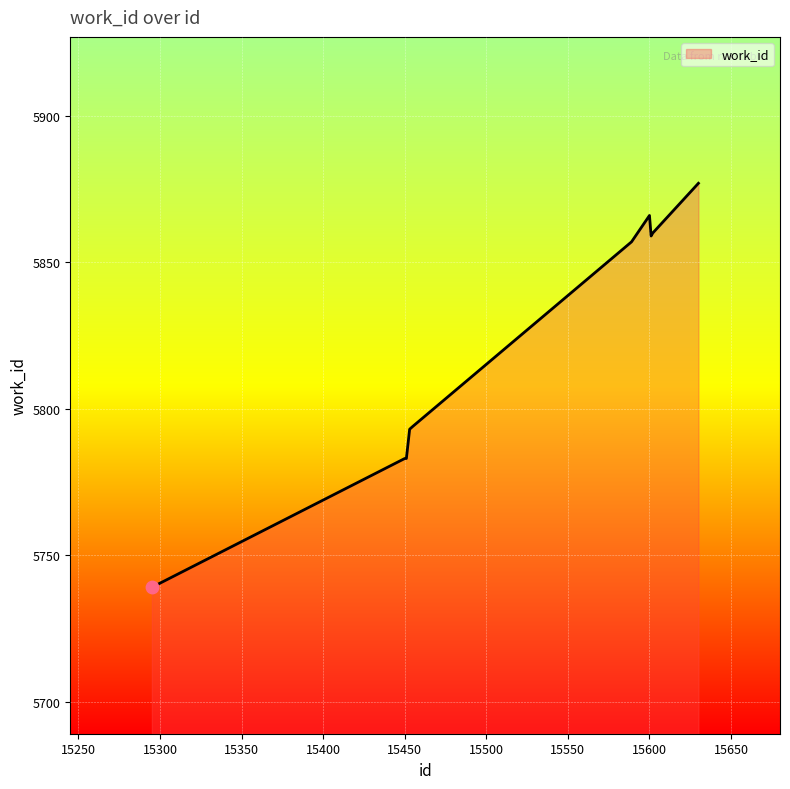

What is the maximum value shown in the chart?

5877